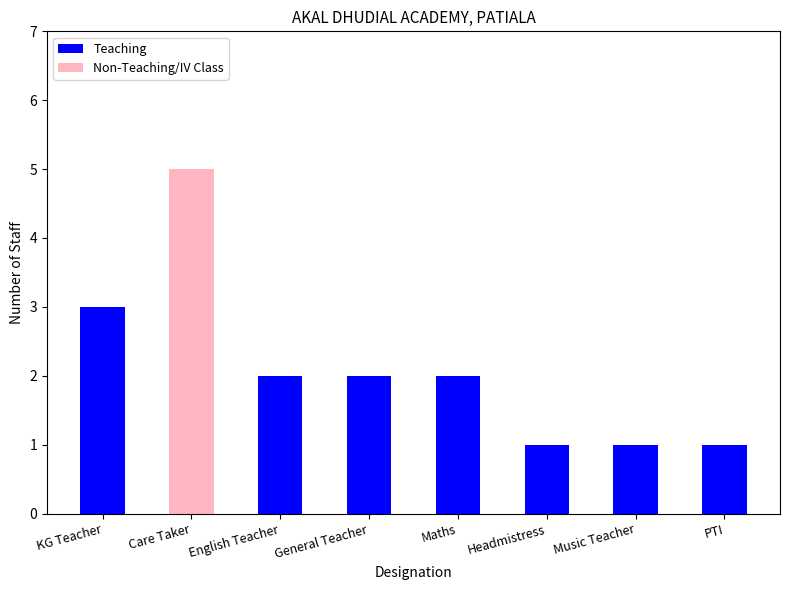

What is the sum of all Teaching values?

12